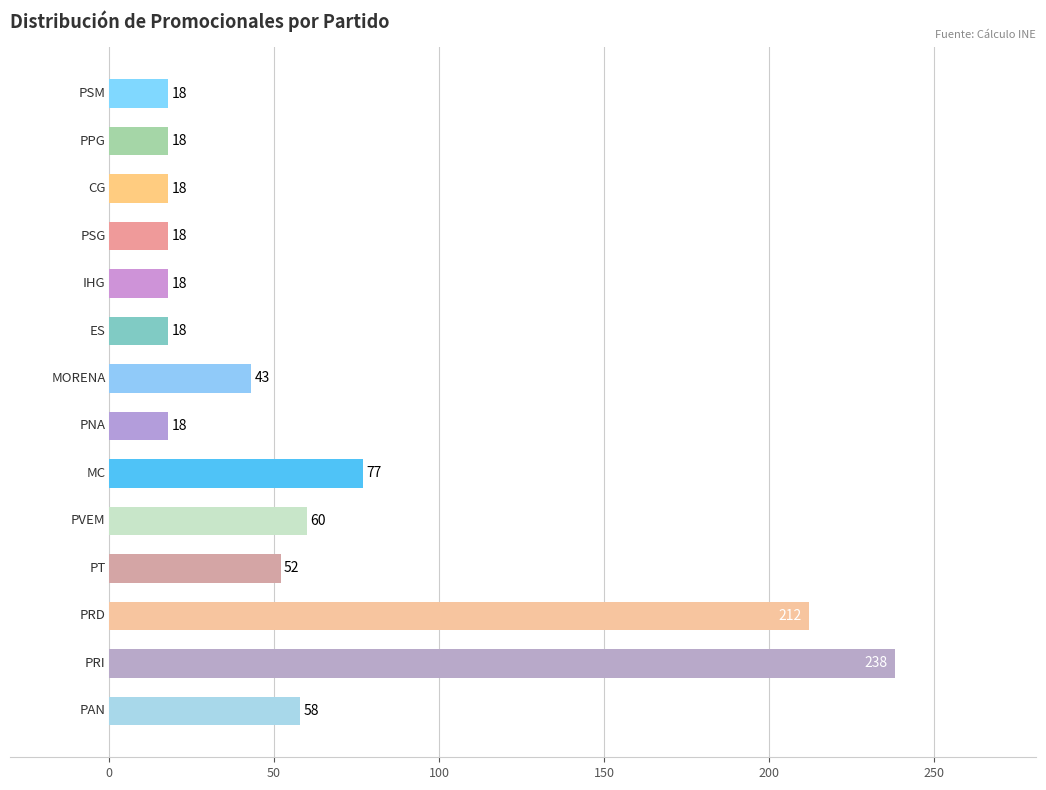

What is the difference between the maximum and minimum values?

220